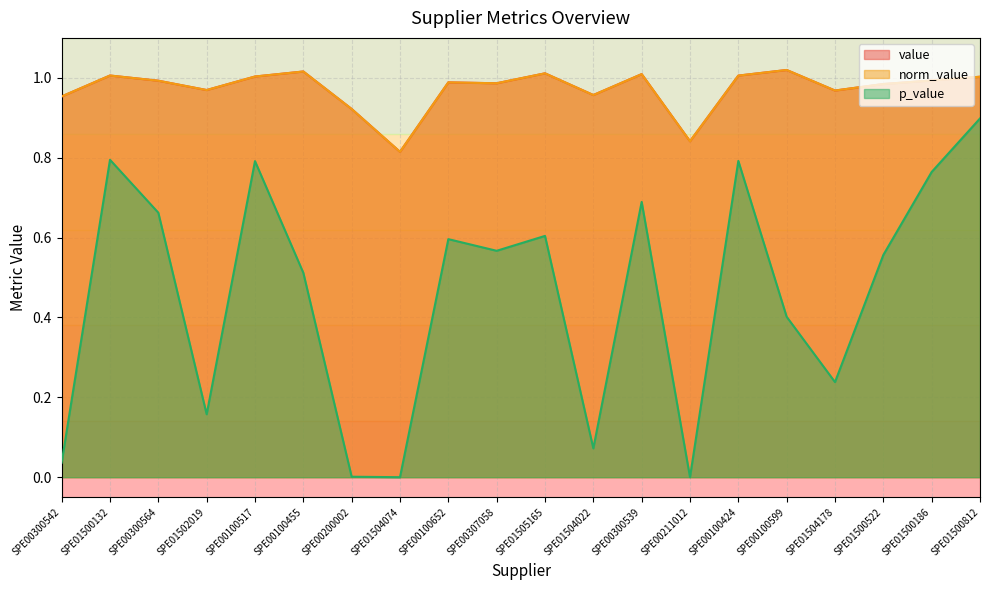

Reading left to right, extract all data points from this chart.

value: 1.0	1.0	1.0	1.0	1.0	1.0	0.9	0.8	1.0	1.0	1.0	1.0	1.0	0.8	1.0	1.0	1.0	1.0	1.0	1.0
norm_value: 1.0	1.0	1.0	1.0	1.0	1.0	0.9	0.8	1.0	1.0	1.0	1.0	1.0	0.8	1.0	1.0	1.0	1.0	1.0	1.0
p_value: 0.0	0.8	0.7	0.2	0.8	0.5	0.0	0.0	0.6	0.6	0.6	0.1	0.7	0.0	0.8	0.4	0.2	0.6	0.8	0.9